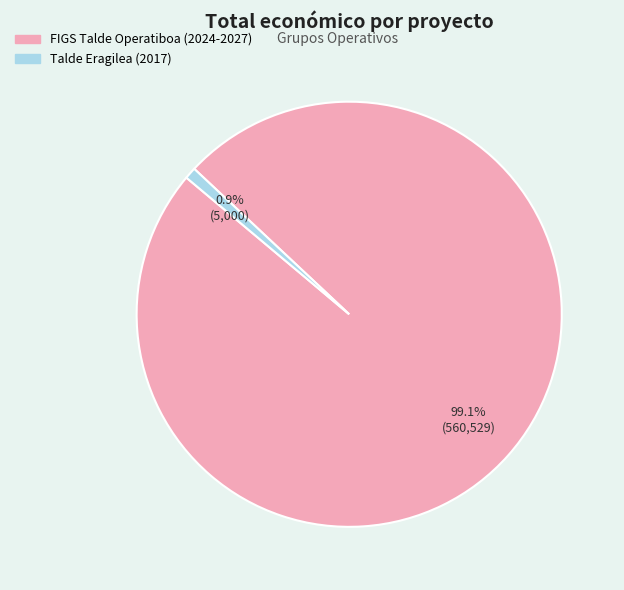

What percentage do Talde Eragilea (2017) and FIGS Talde Operatiboa (2024-2027) together represent?

100.0%